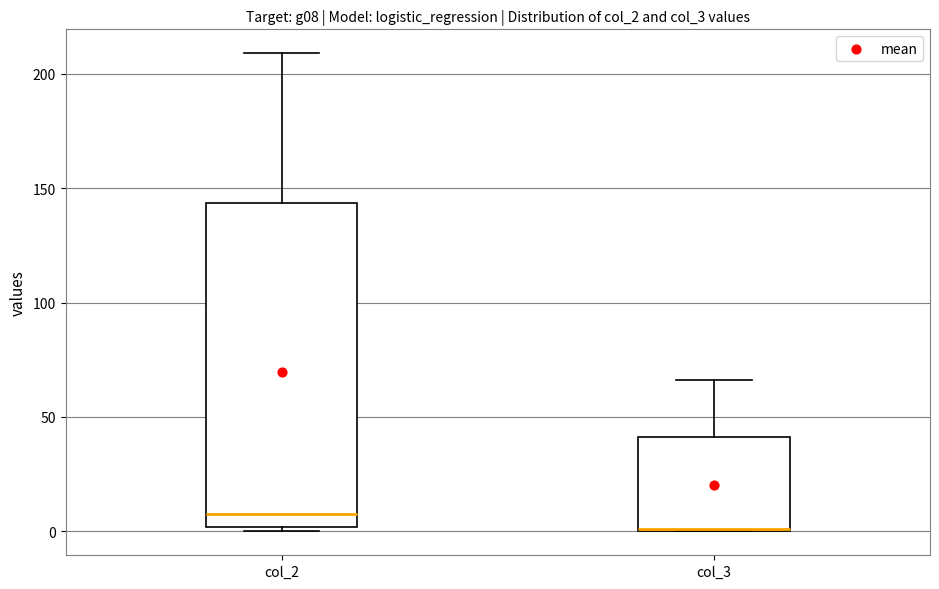

Which box's median line is the lowest?

col_3